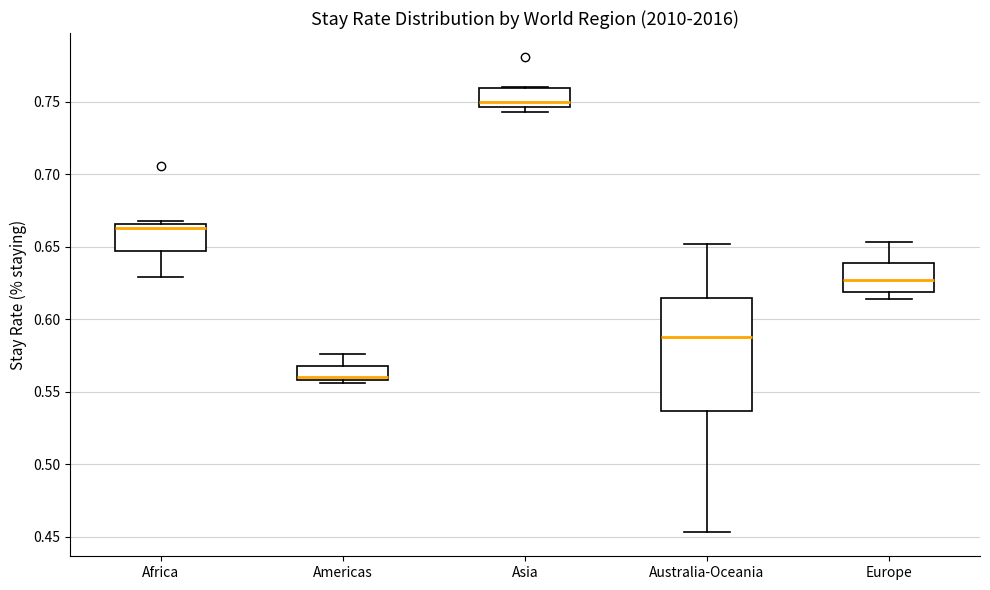

Which box is the tallest, from its lower edge to its upper edge?

Australia-Oceania